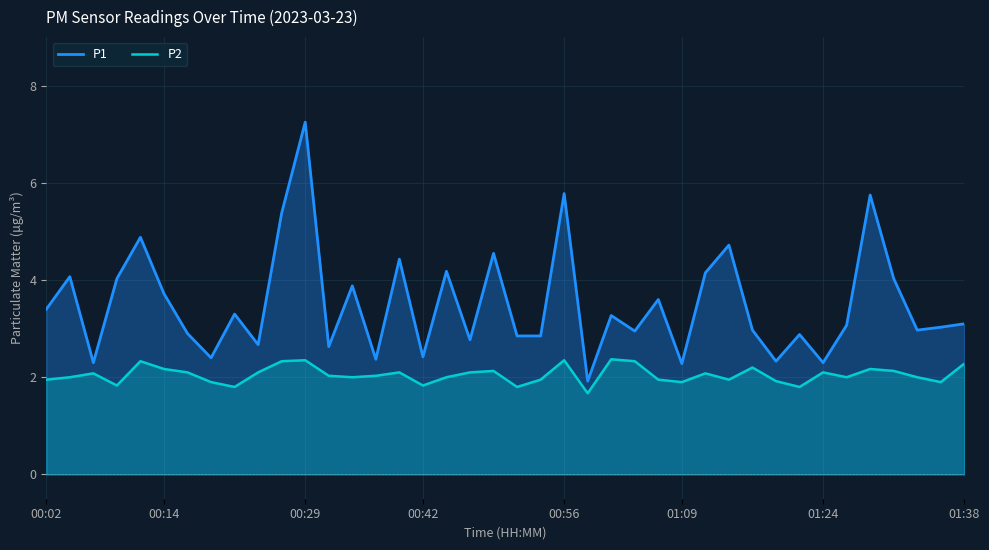

True or false: P1 has a value of 4.2 at 17.

True